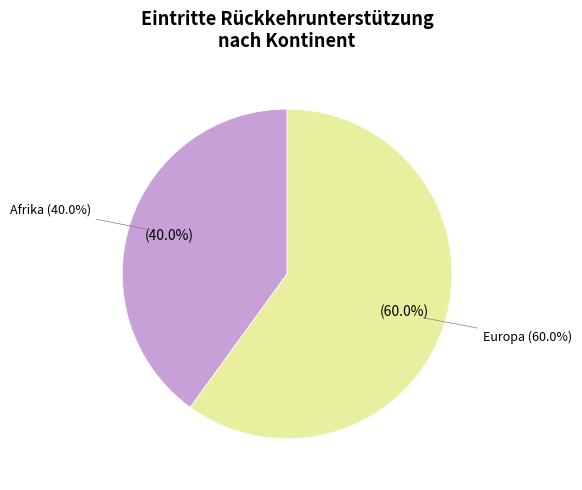

True or false: Asien accounts for 11% of the total.

False